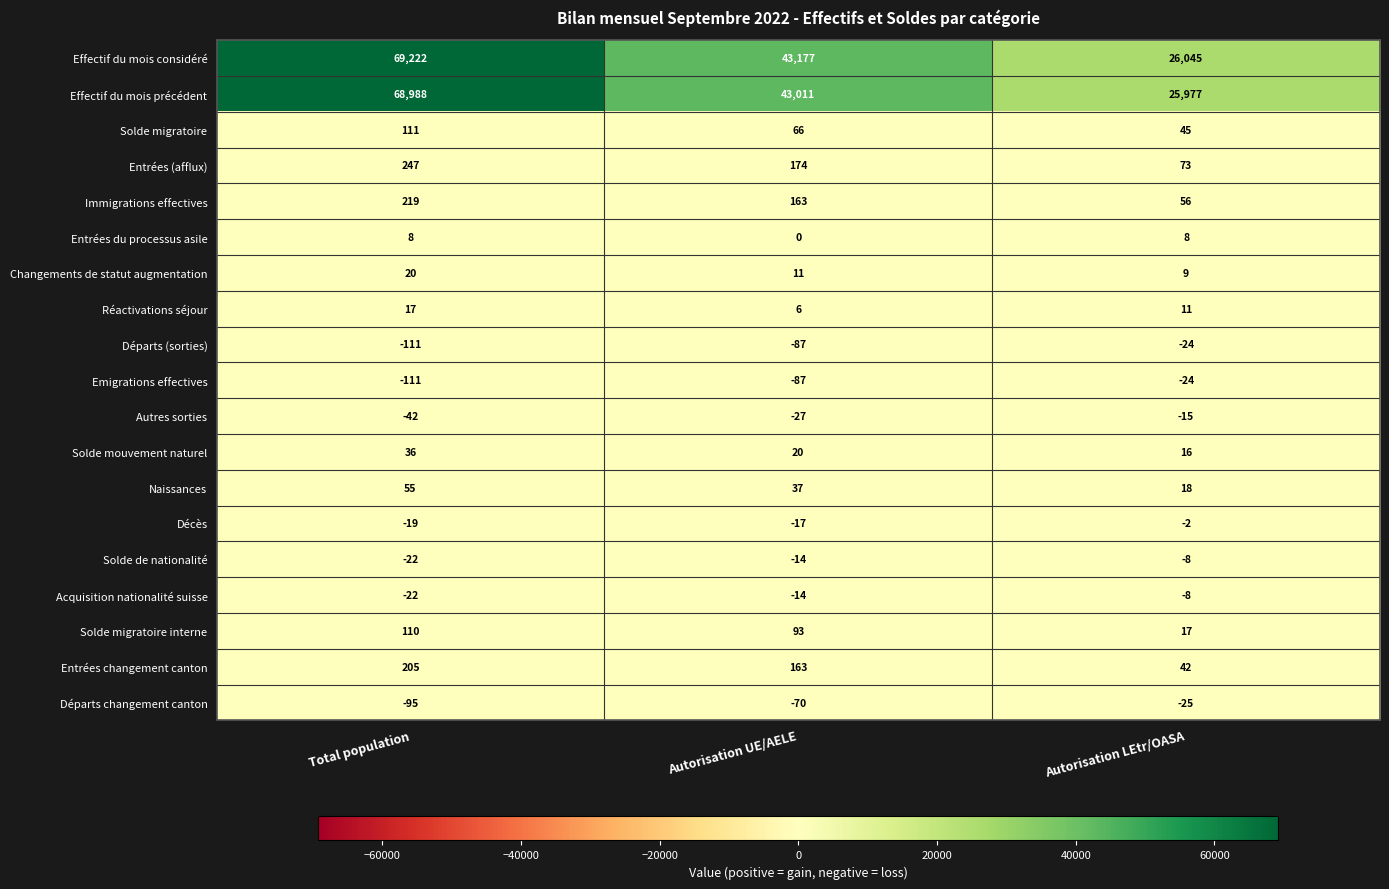

What is the difference between the second highest and minimum values in the Entrées (afflux) series?

101